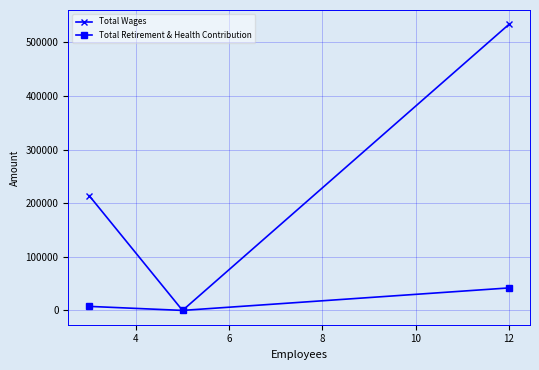

List the series in order of their overall mean, lowest first.

Total Retirement & Health Contribution, Total Wages